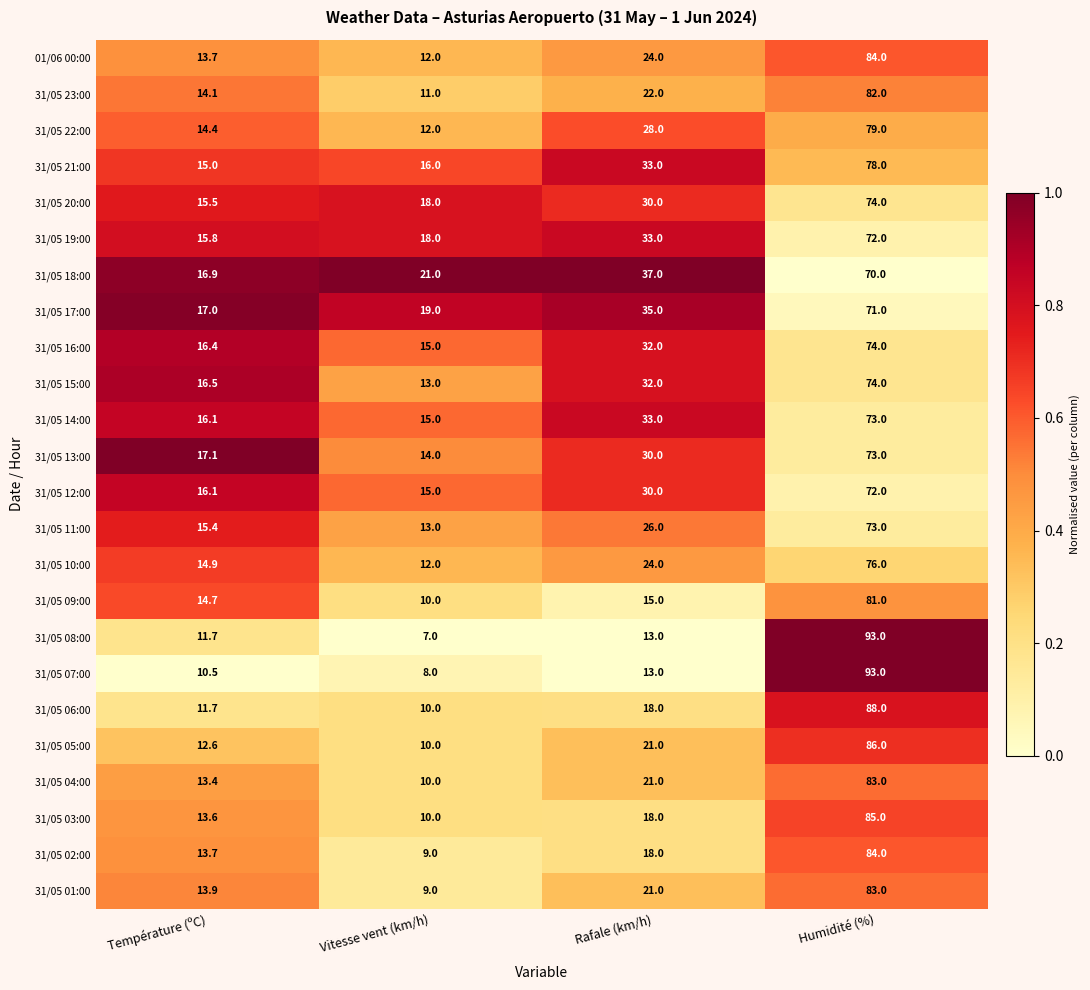

At which category does the chart reach its peak across all series?

Humidité (%)